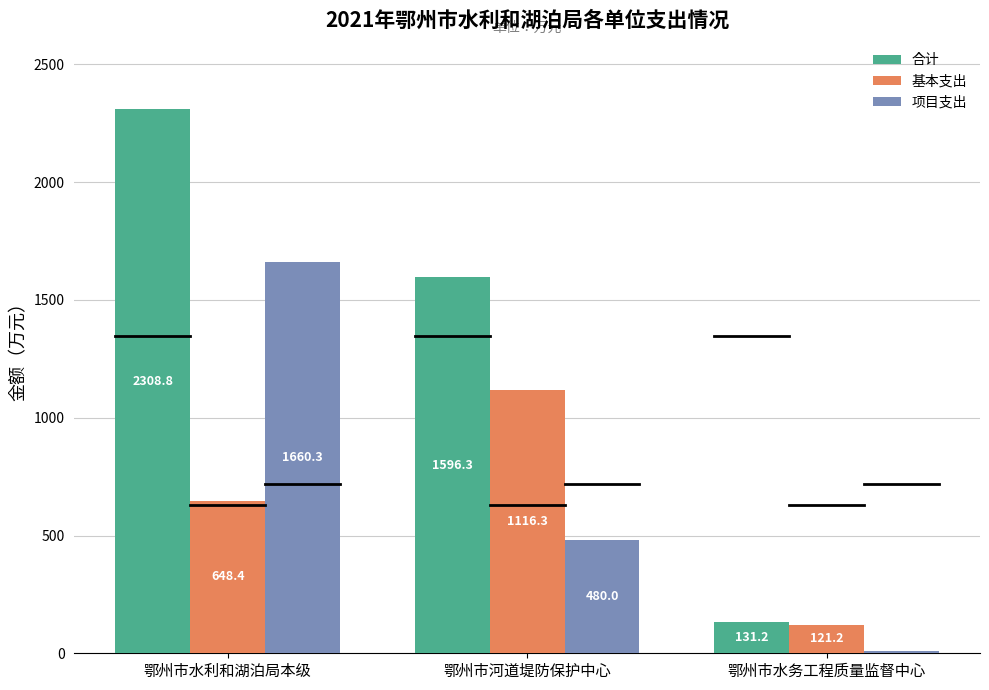

What is the spread (max minus min) of values at 鄂州市水利和湖泊局本级?

1660.3